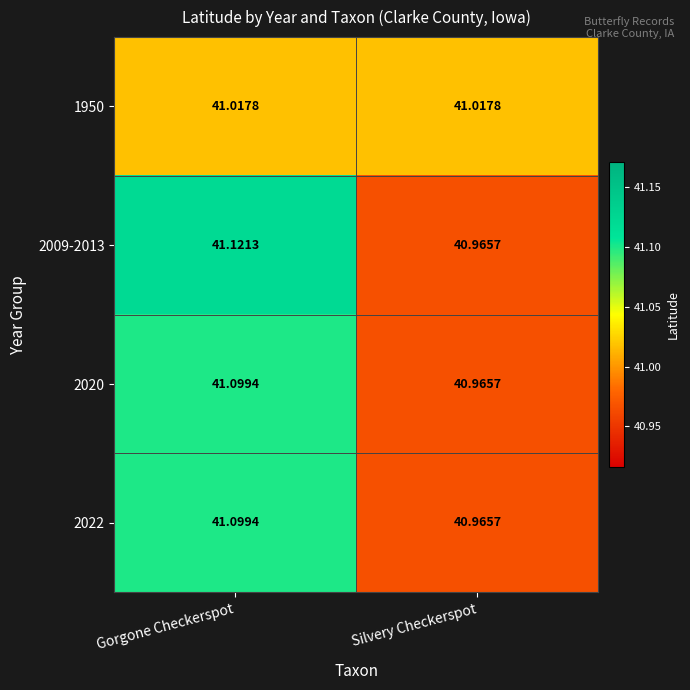

Where is 2020 nearest to the value 41?

Silvery Checkerspot